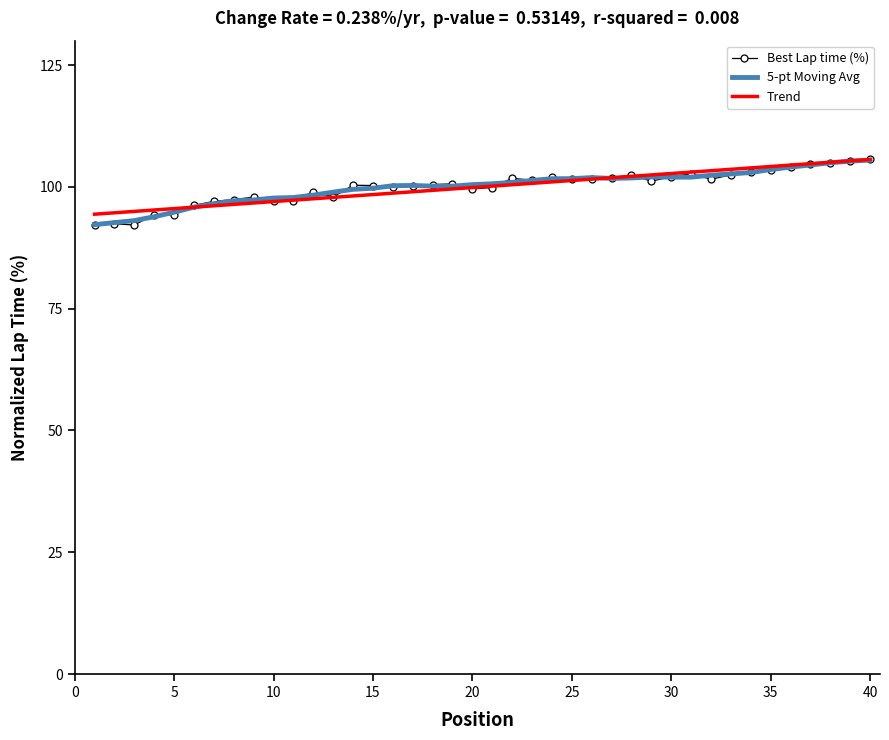

What are all the series names shown in the legend?

Best Lap time (%), 5-pt Moving Avg, Trend